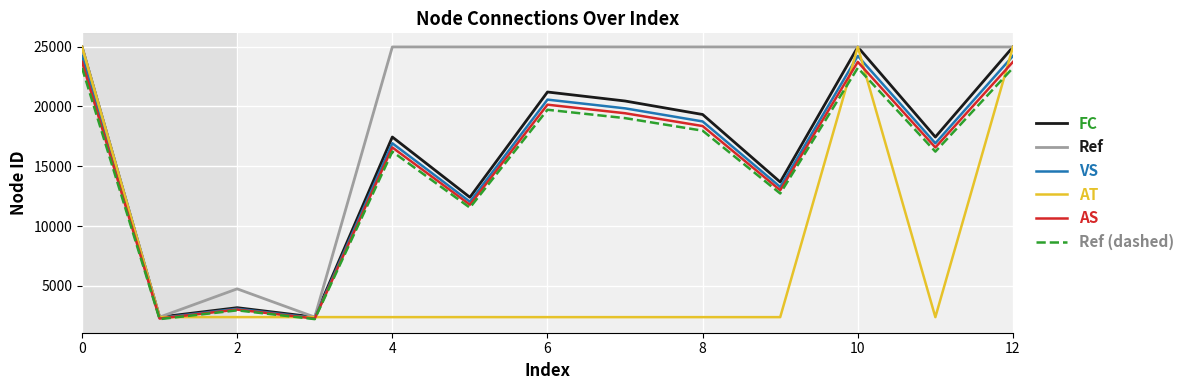

Which series has the largest total across all categories?

Ref